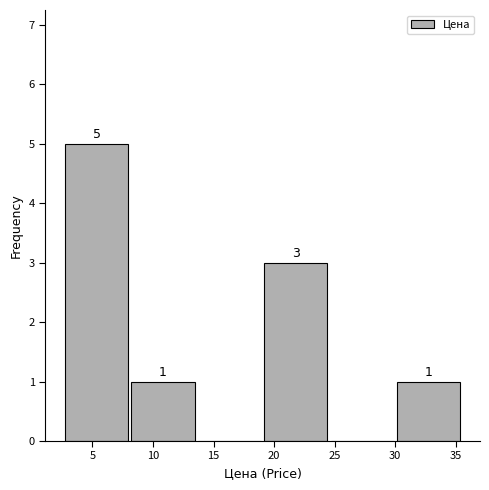

Over which range of the x-axis is the bar tallest?

2.5 to 8.0